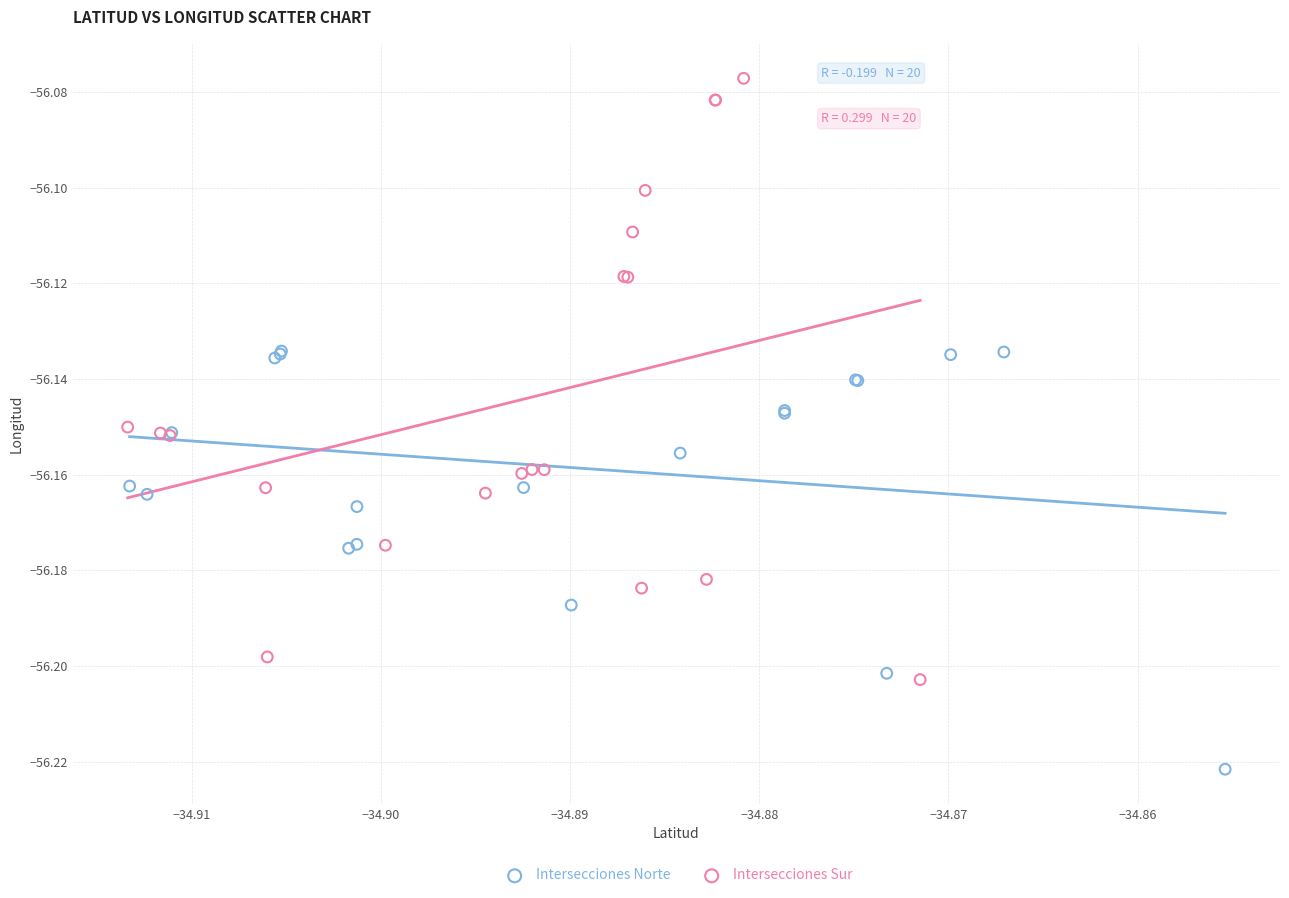

Which series has the widest spread of Y values?

Intersecciones Sur